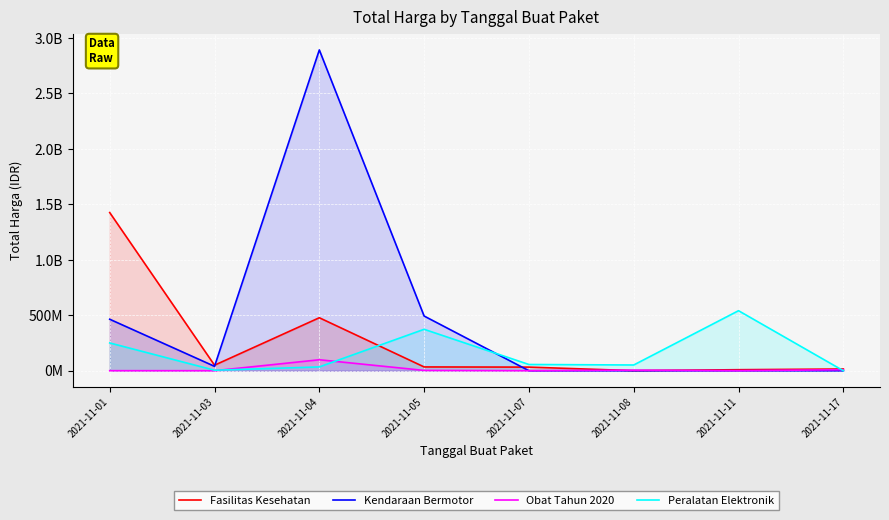

Which series ends up on top after the final intersection of Fasilitas Kesehatan and Peralatan Elektronik?

Fasilitas Kesehatan